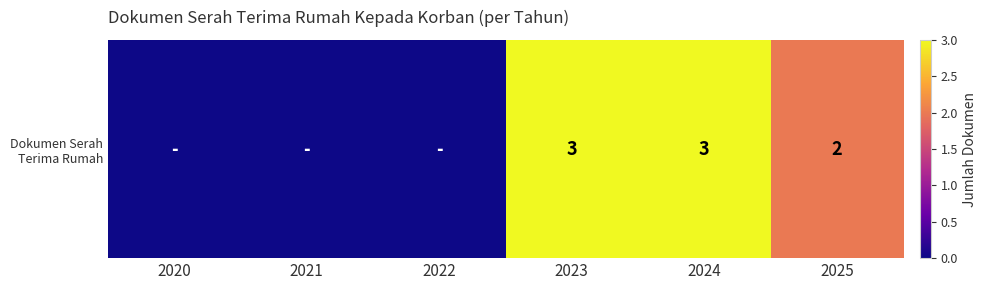

Rank the categories by value from highest to lowest.

2023, 2024, 2025, 2020, 2021, 2022